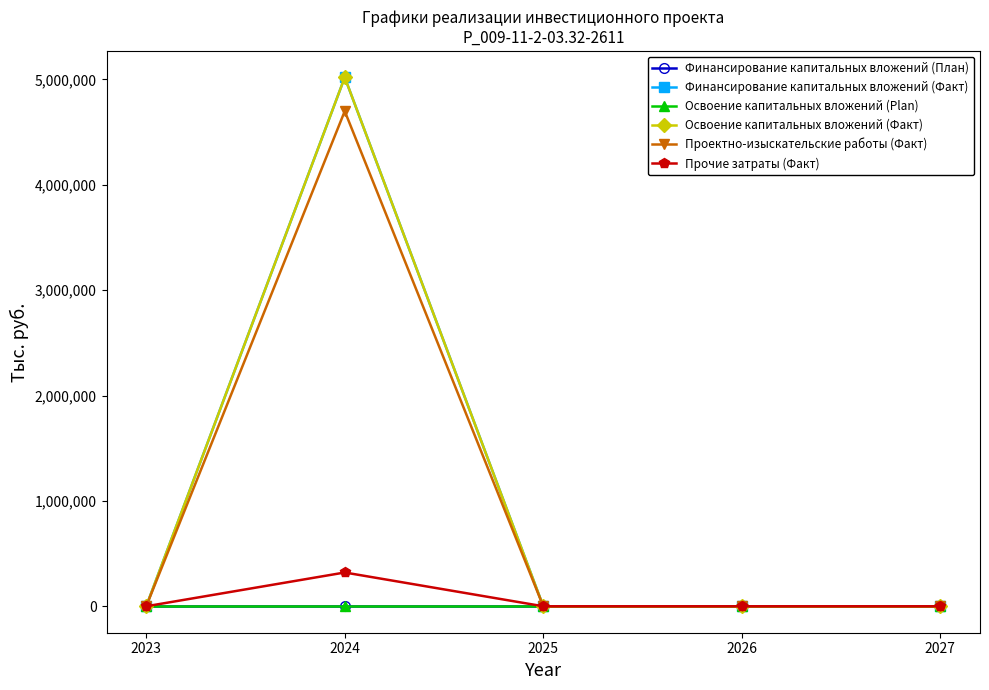

True or false: Финансирование капитальных вложений (План) and Прочие затраты (Факт) cross at least once.

False